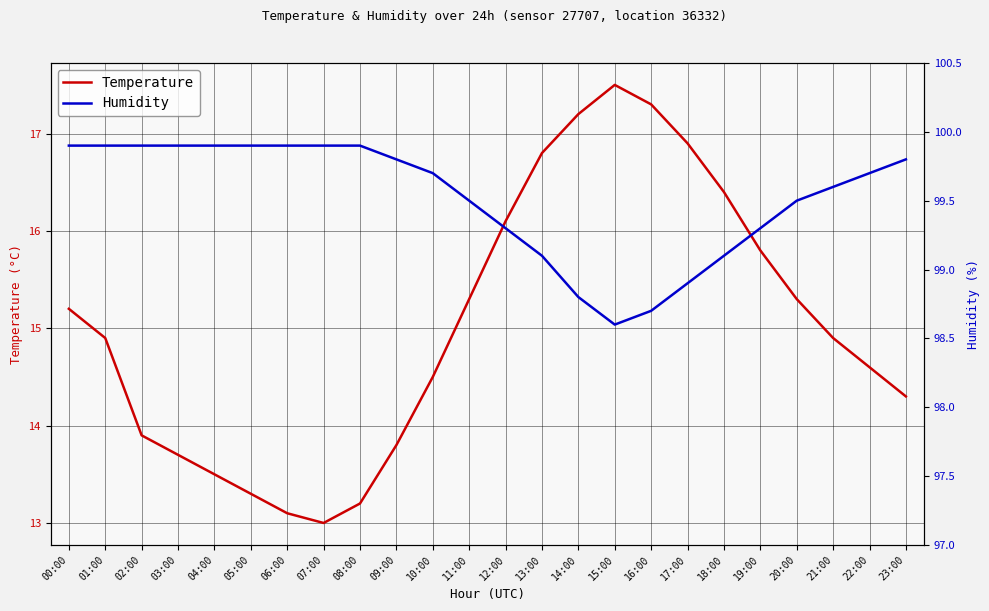

Reading right to left, transcribe all the data shown in this chart.

Temperature: 14.3	14.6	14.9	15.3	15.8	16.4	16.9	17.3	17.5	17.2	16.8	16.1	15.3	14.5	13.8	13.2	13.0	13.1	13.3	13.5	13.7	13.9	14.9	15.2
Humidity: 99.8	99.7	99.6	99.5	99.3	99.1	98.9	98.7	98.6	98.8	99.1	99.3	99.5	99.7	99.8	99.9	99.9	99.9	99.9	99.9	99.9	99.9	99.9	99.9